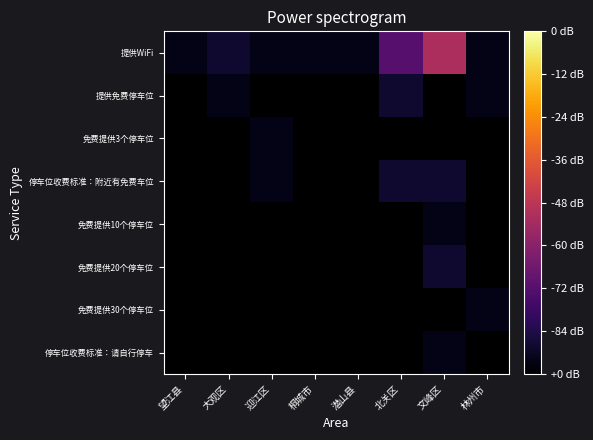

Rank the series by their maximum value, from highest to lowest.

提供WiFi, 提供免费停车位, 免费提供3个停车位, 停车位收费标准：附近有免费车位, 免费提供10个停车位, 免费提供20个停车位, 免费提供30个停车位, 停车位收费标准：请自行停车